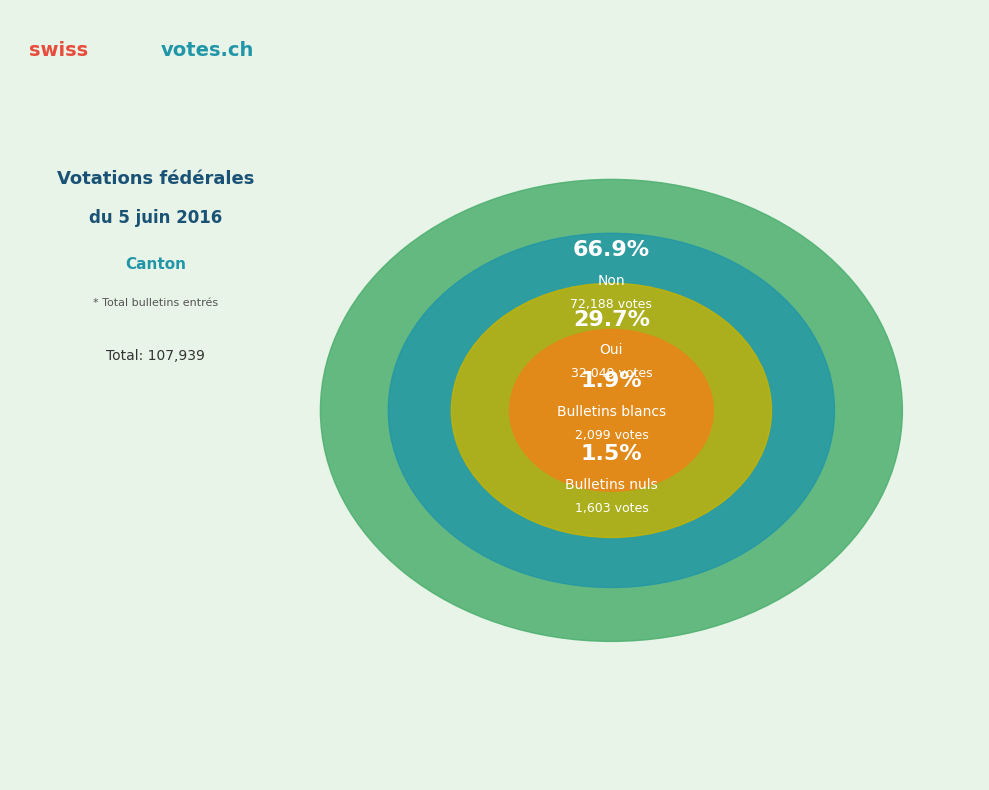

Which category has the biggest portion of the pie?

Non